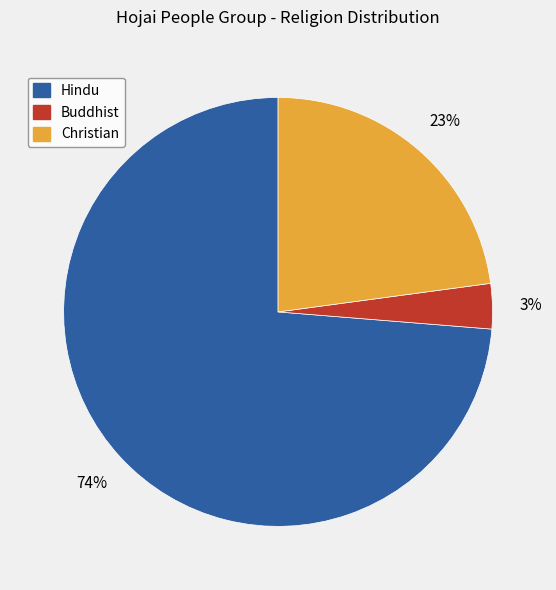

To the nearest percent, what is the average slice percentage?

33%